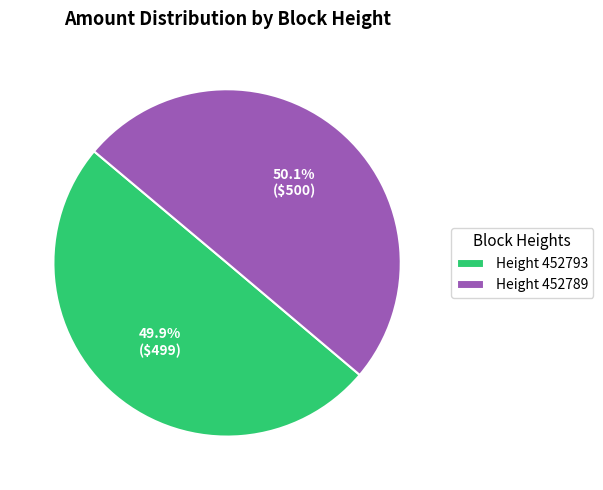

What is the total percentage of Height 452793 and Height 452789?

100.0%